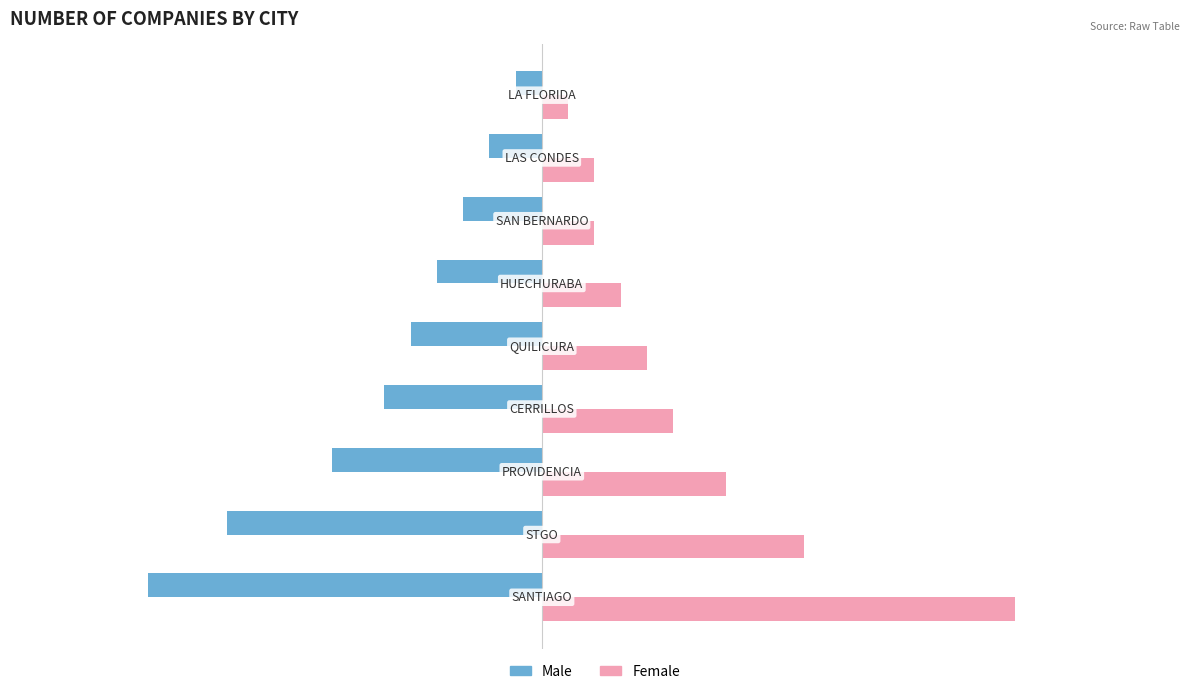

List the series in order of their peak value, highest first.

Female, Male